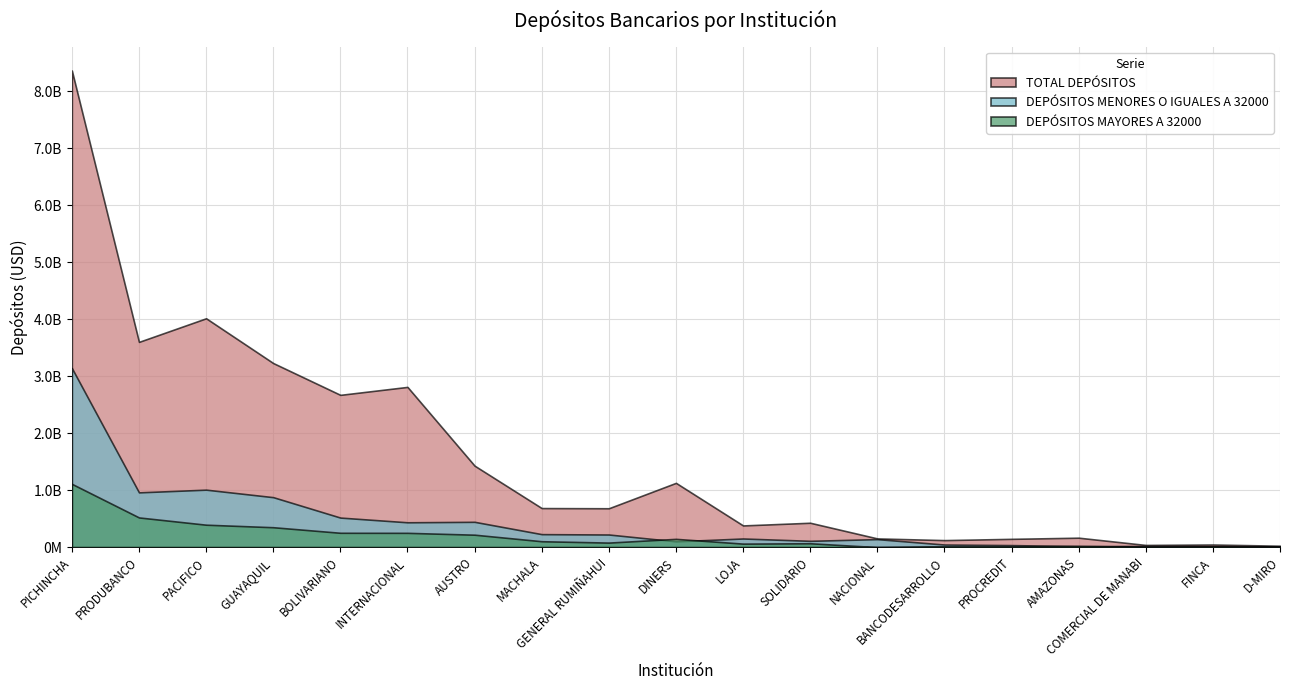

What is the minimum value shown in the chart?

160000.0